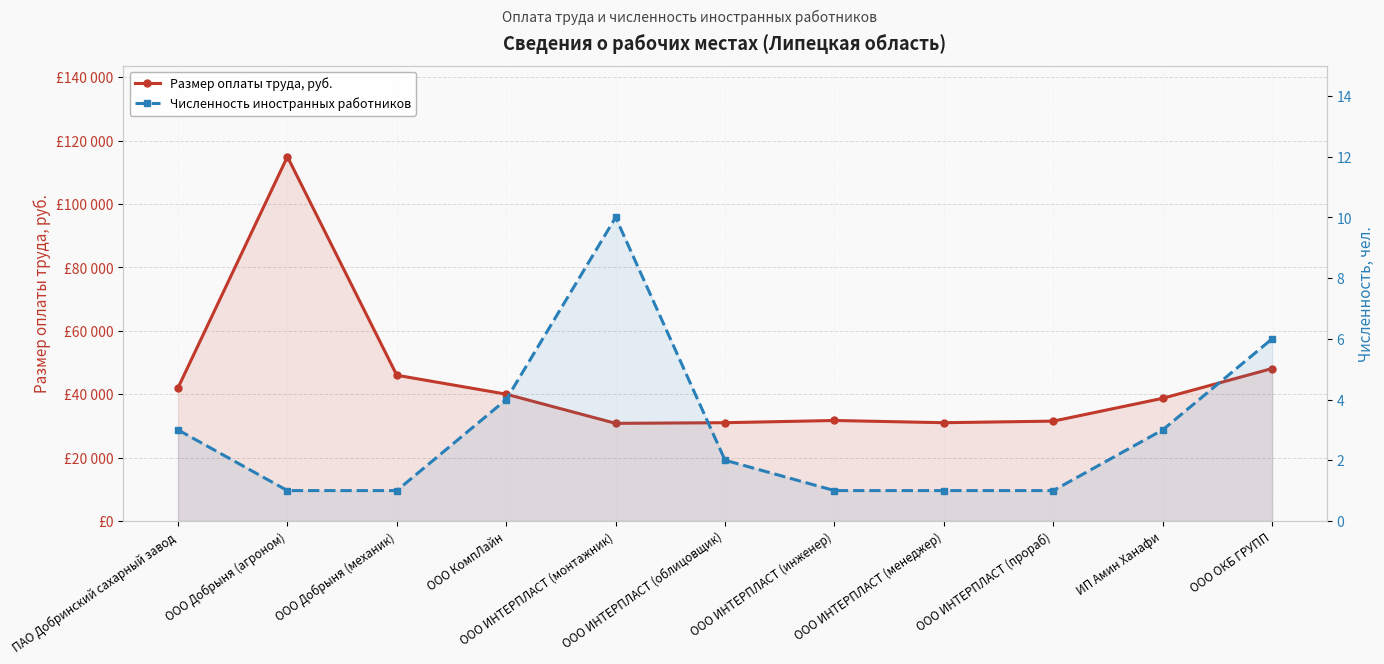

Which has a higher value, ООО Добрыня (механик) or ИП Амин Ханафи?

ООО Добрыня (механик)